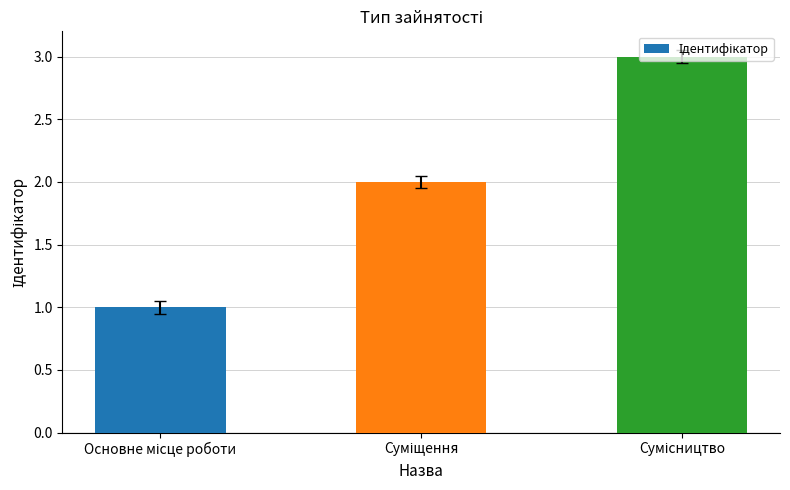

What is the smallest value displayed?

1